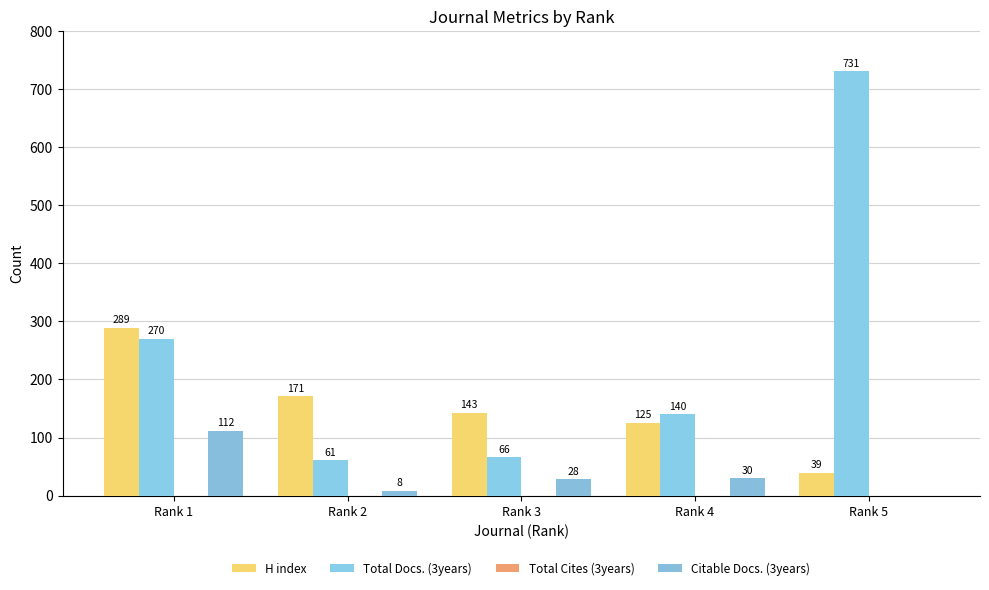

How many distinct data groups are displayed?

3